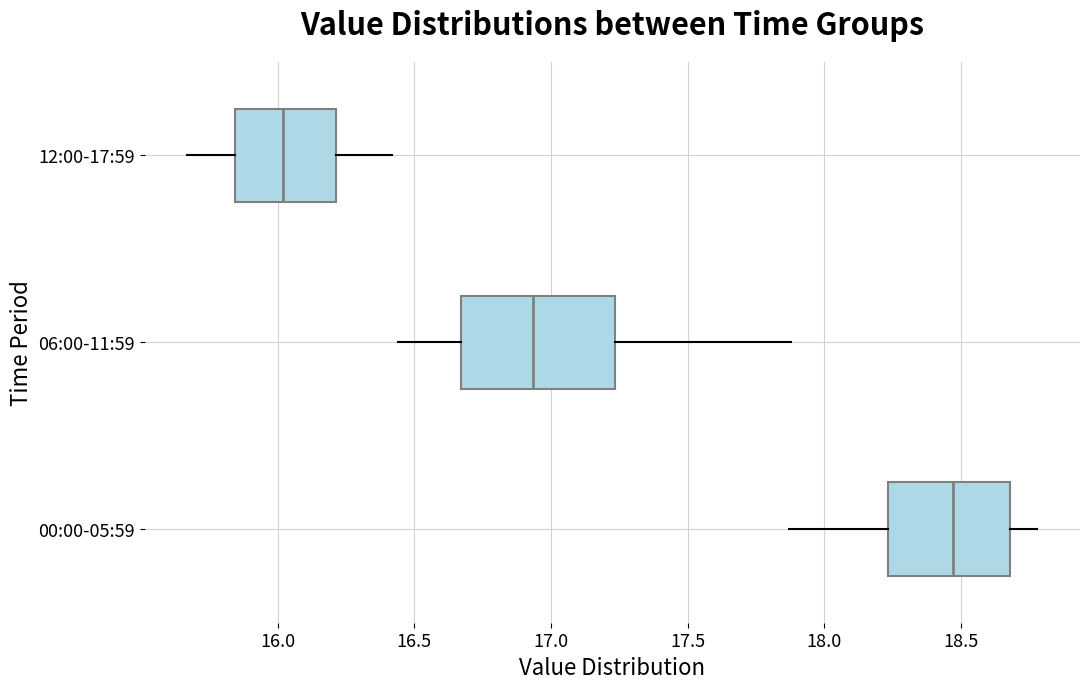

Reading bottom to top, read every box against the x-axis: the position of its median line, the range the box covers, and the ends of its whiskers. The values are not printed on the chart, so give them approximately, as read against the axis.

00:00-05:59: median 18.45, box 18.25 to 18.70, whiskers 17.85 to 18.80
06:00-11:59: median 16.95, box 16.65 to 17.25, whiskers 16.45 to 17.90
12:00-17:59: median 16.00, box 15.85 to 16.20, whiskers 15.65 to 16.40